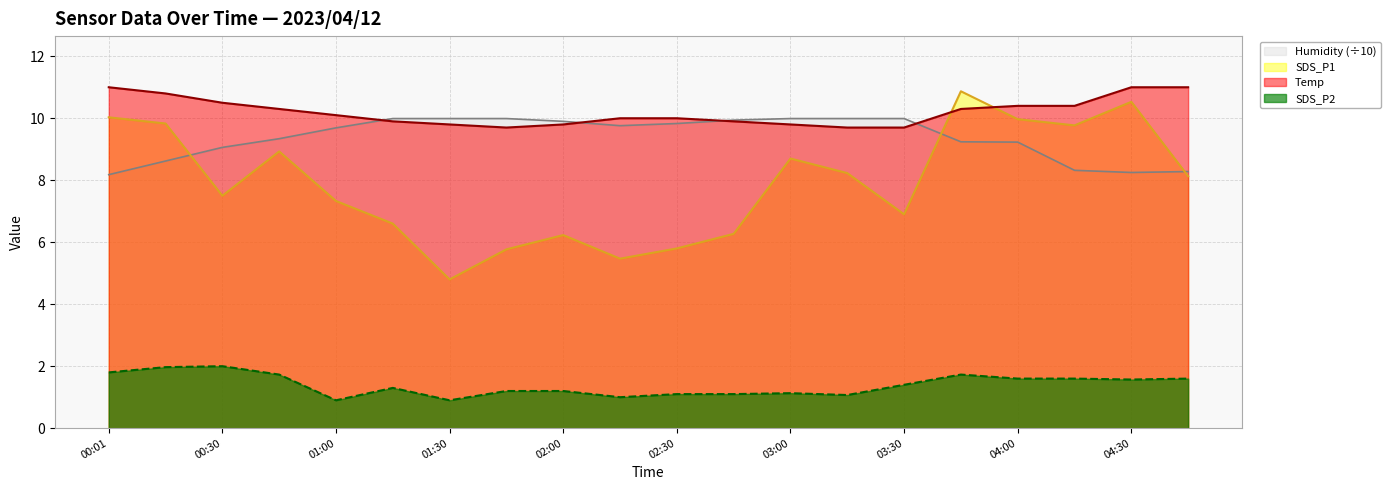

What is the difference between the maximum and minimum values in the SDS_P2 series?

1.1